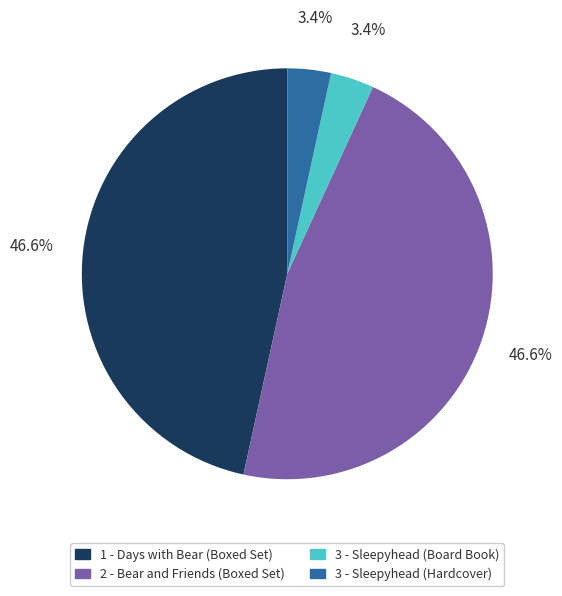

Do 1 - Days with Bear (Boxed Set) and 2 - Bear and Friends (Boxed Set) together represent more than half of the pie?

Yes